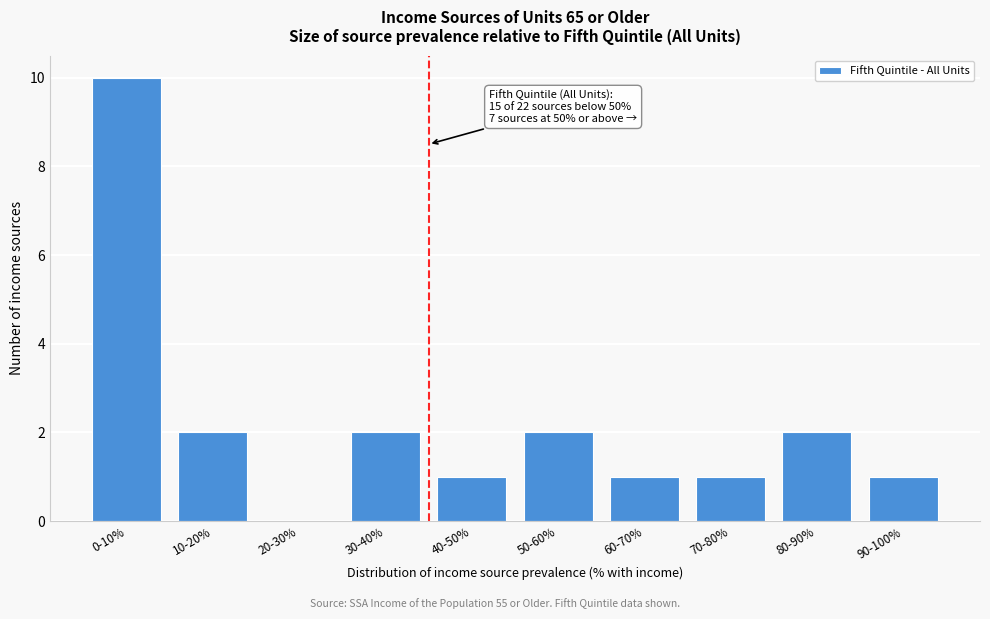

Reading left to right, list all the values displayed in this chart.

0-10%=10	10-20%=2	20-30%=0	30-40%=2	40-50%=1	50-60%=2	60-70%=1	70-80%=1	80-90%=2	90-100%=1